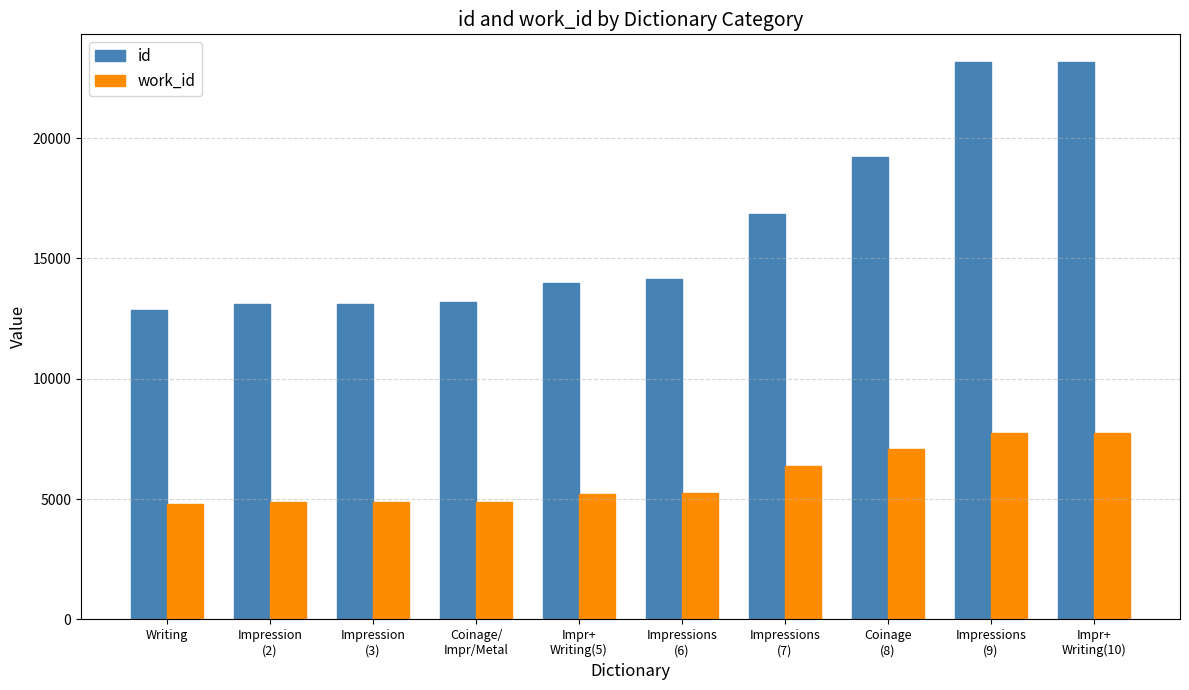

At Coinage
(8), list the series in order from largest to smallest.

id, work_id